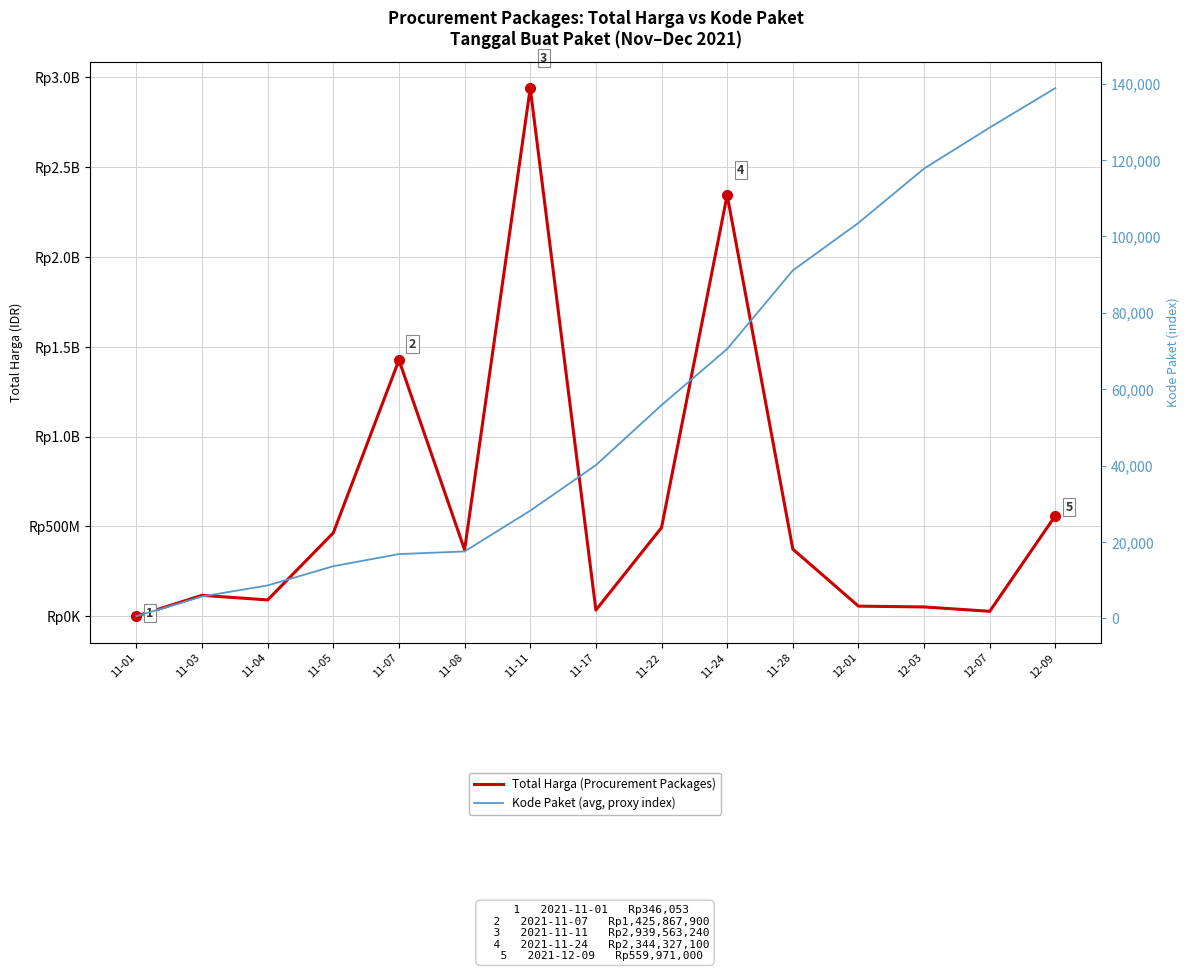

List the series in order of their peak value, lowest first.

Kode Paket (avg, proxy index), Total Harga (Procurement Packages)